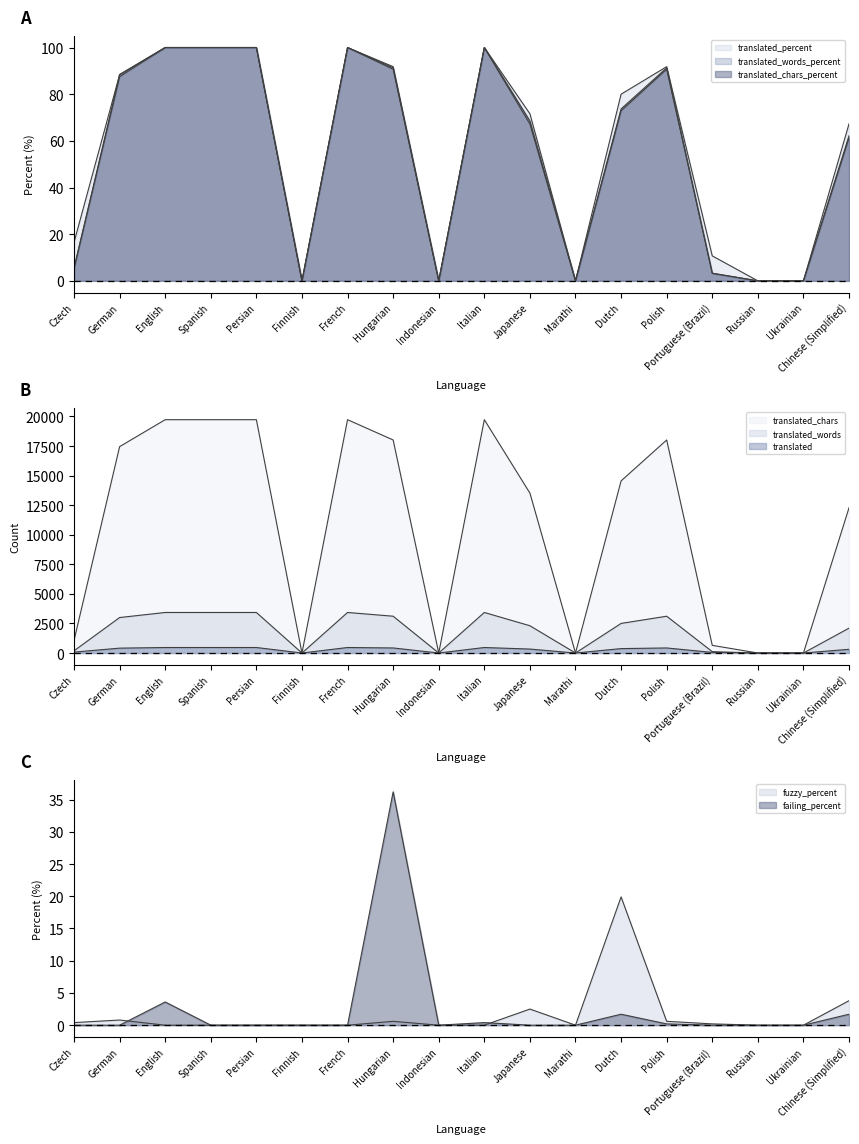

How many values in the translated_percent series are below 80?

9